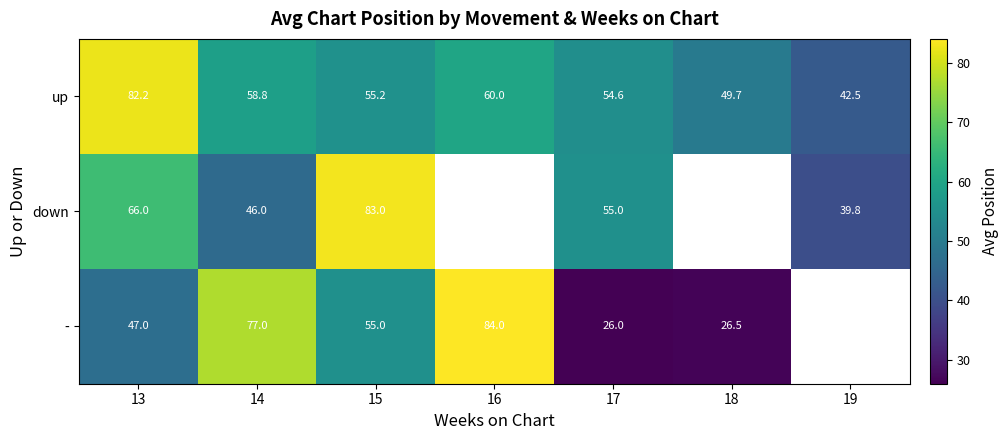

The - series shows 120.9 at 14. True or false?

False